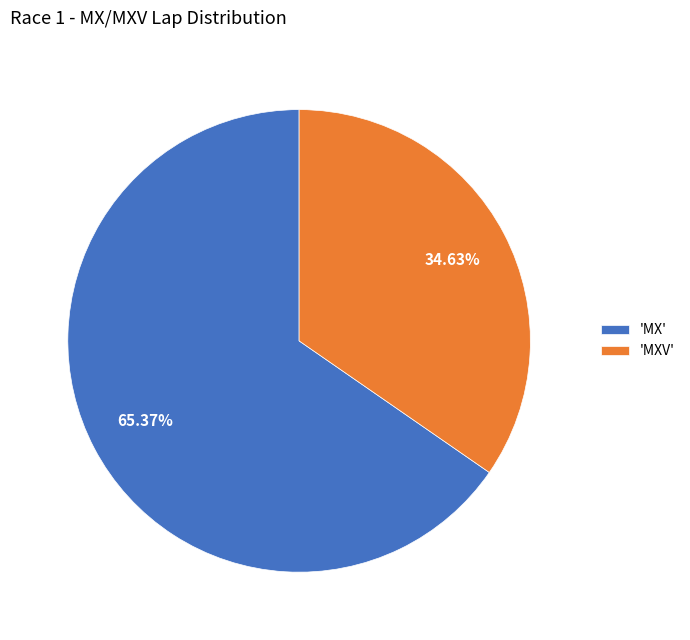

How many slices are in this pie chart?

2